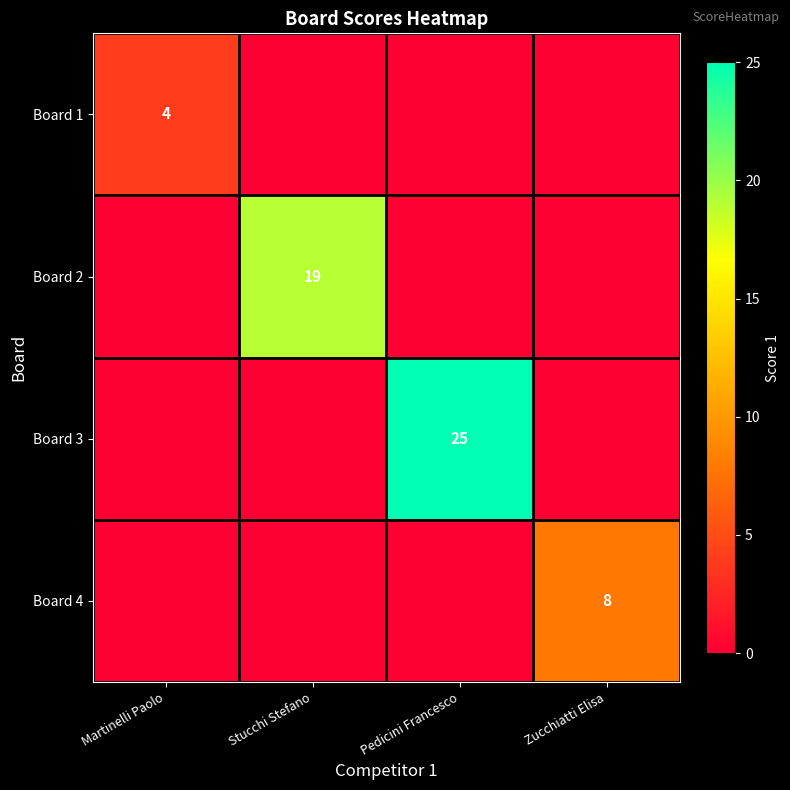

Is it true that Board 1 equals 5 at Martinelli Paolo?

False